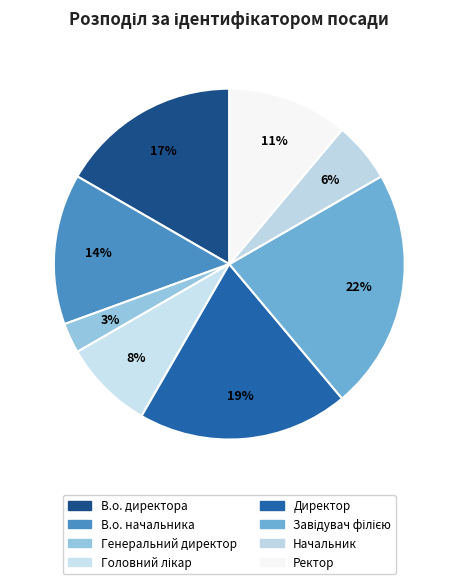

What percentage is the Директор slice, to the nearest percent?

19%